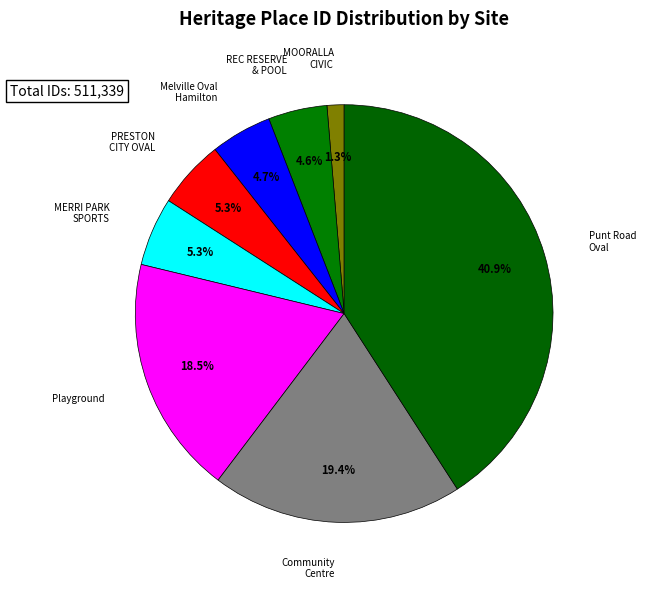

To the nearest percent, what is the average slice percentage?

12%